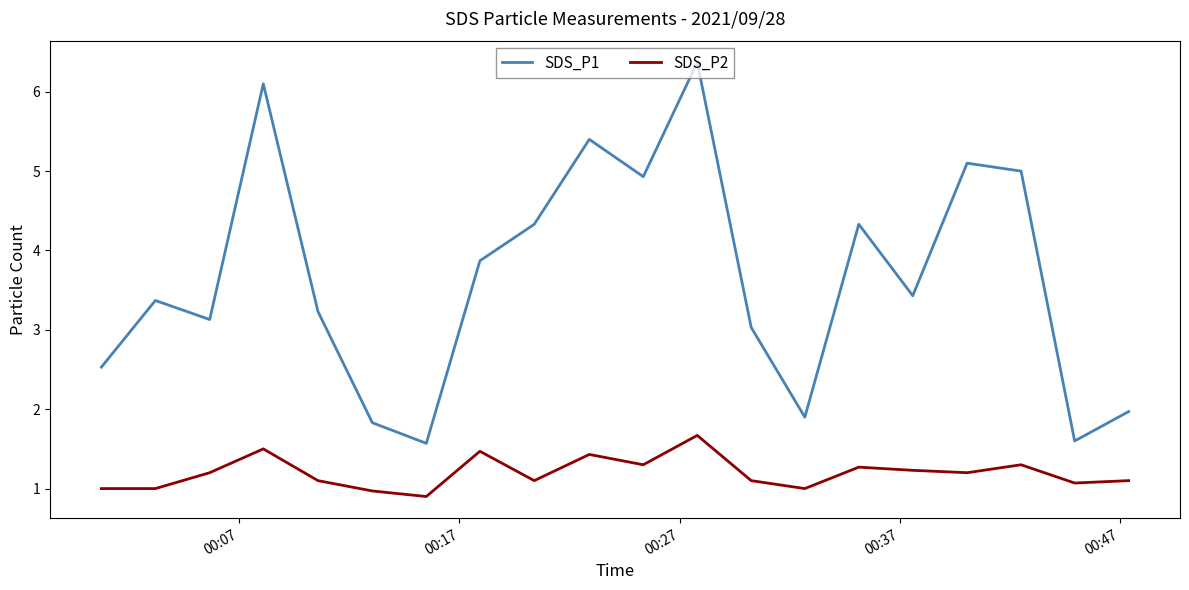

Rank the series by their average value, from lowest to highest.

SDS_P2, SDS_P1